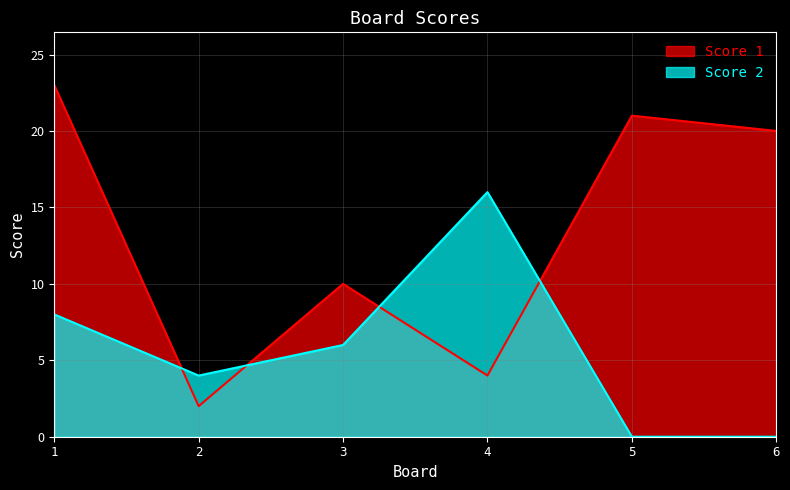

The value of Score 1 at 1 is 23. True or false?

True